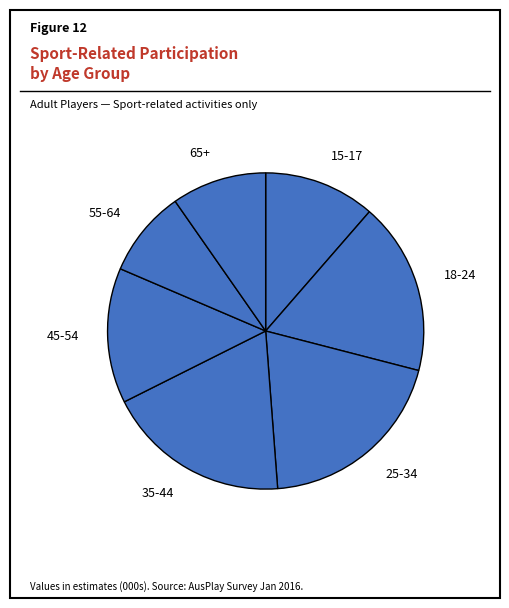

How many slices are in this pie chart?

7